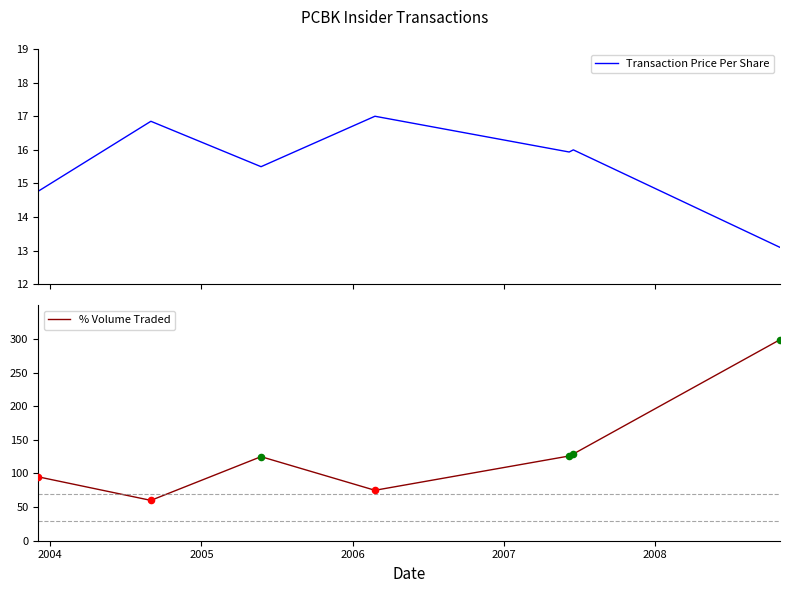

At how many categories does at least one series exceed 298?

1